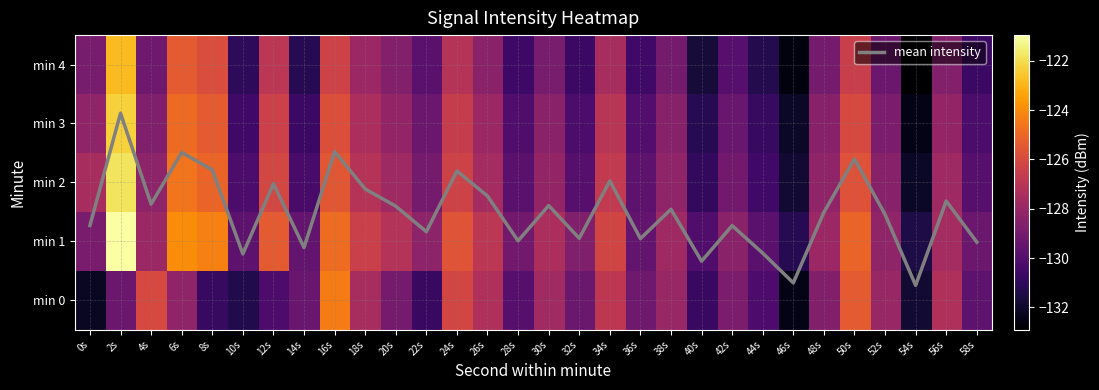

True or false: min 2 has a value of -183.5 at 52s.

False